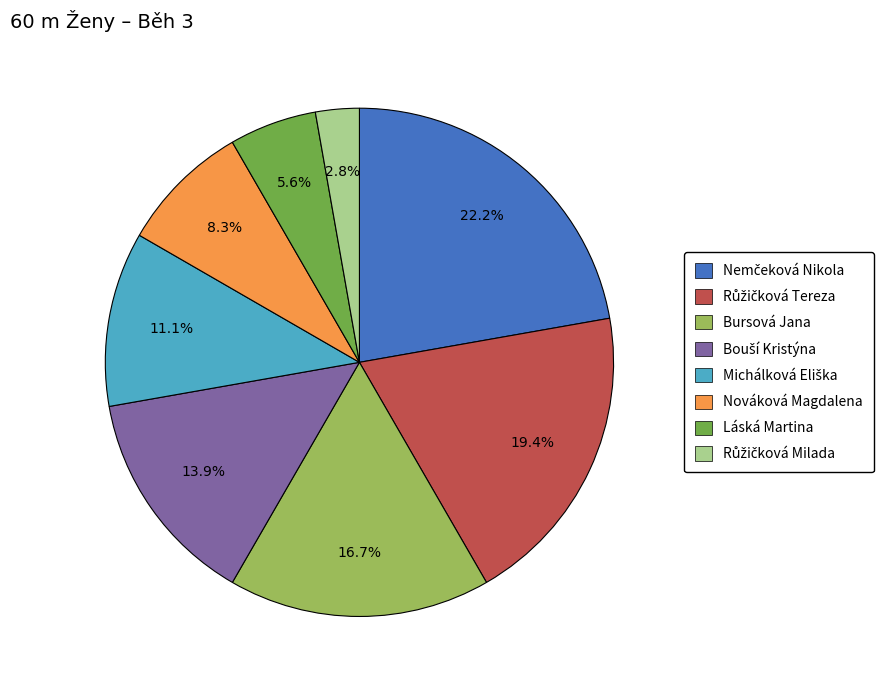

To the nearest percent, what is the difference between the Láská Martina and Nováková Magdalena slice percentages?

3%